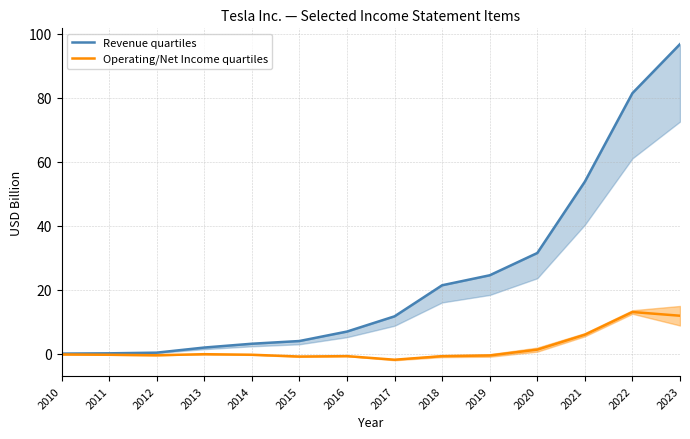

True or false: Revenue quartiles and Operating/Net Income quartiles intersect in this chart.

False